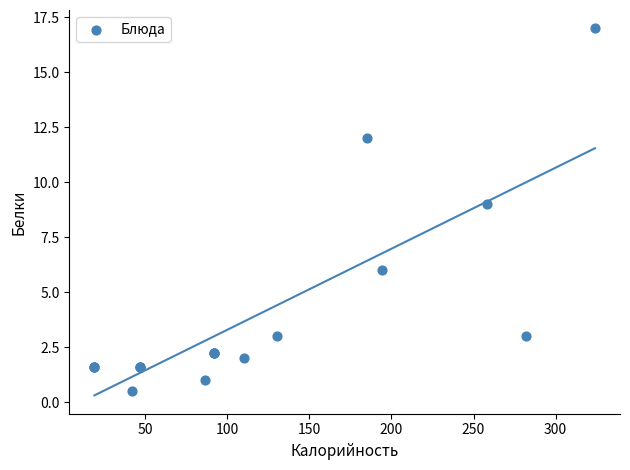

What Y value in the scatter plot is closest to 8?

9.0